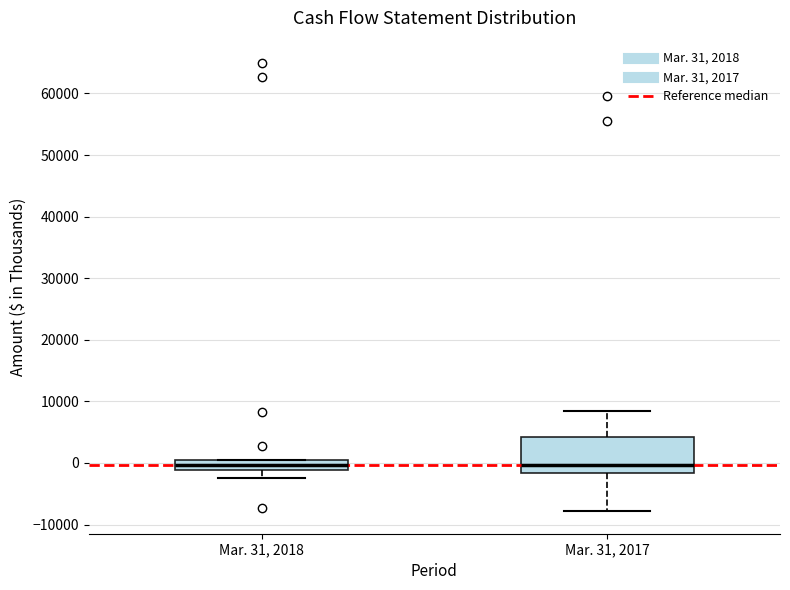

Reading left to right, transcribe this box plot: for each box, give where its median line is, the range the box spans, and where its two whiskers end, as read against the y-axis. The values are not printed on the chart, so give them approximately, as read against the axis.

Mar. 31, 2018: median 0 (inside the box), box -1000 to 0, whiskers -2000 to 0
Mar. 31, 2017: median 0, box -2000 to 4000, whiskers -8000 to 8000